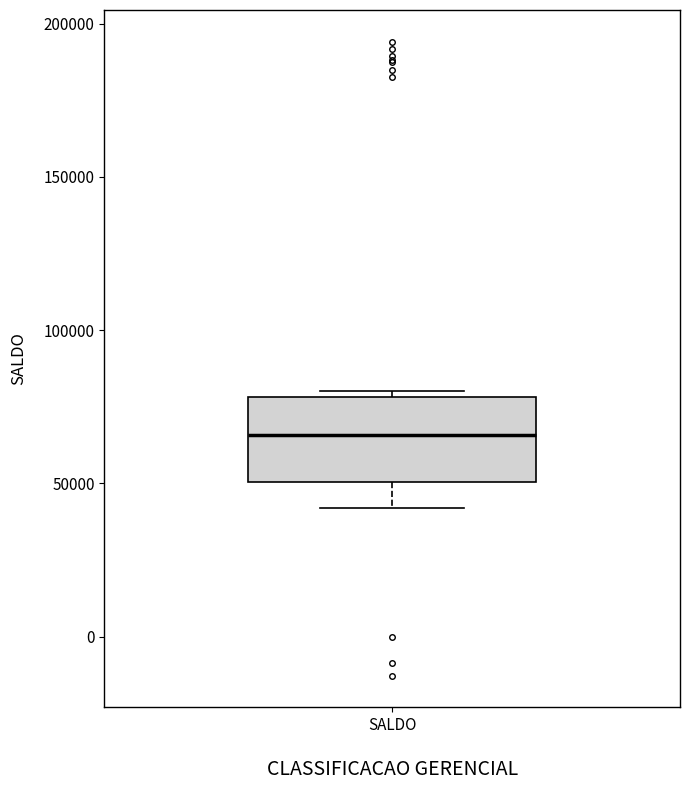

Where does the median line of the box for SALDO sit on the y-axis? The values are not printed on the chart, so give them approximately, as read against the axis.

65000